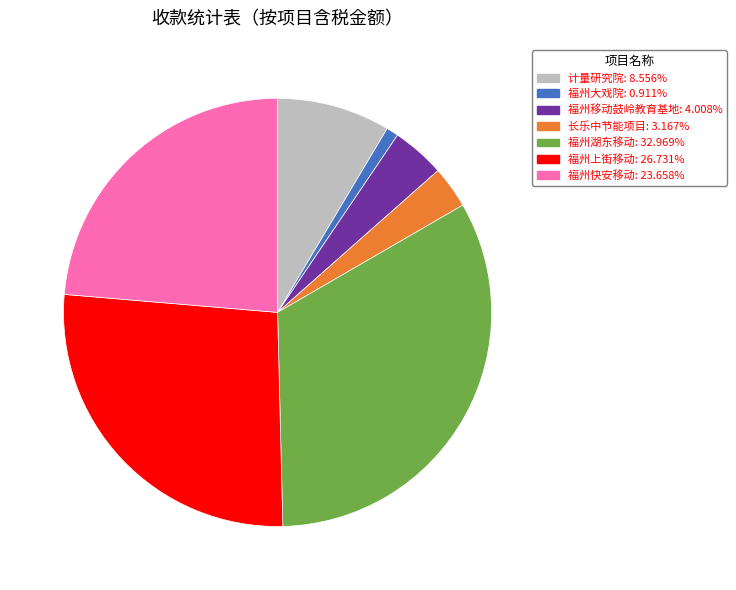

How many slices are in this pie chart?

7